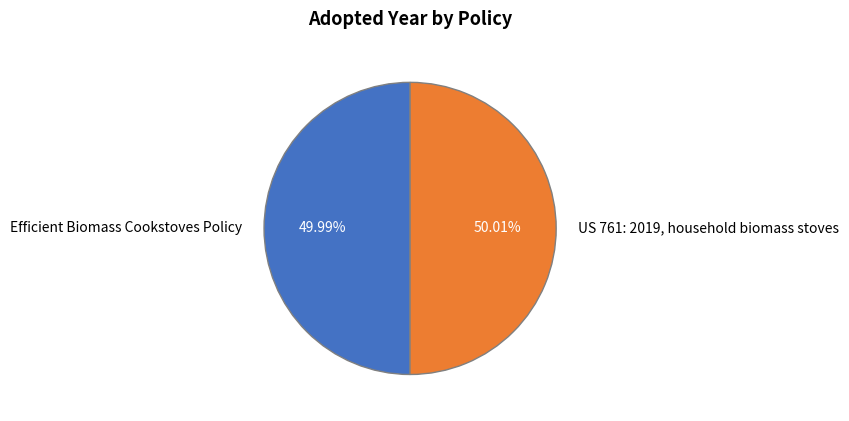

What is the ratio of the value at US 761: 2019, household biomass stoves to the value at Efficient Biomass Cookstoves Policy?

1.0